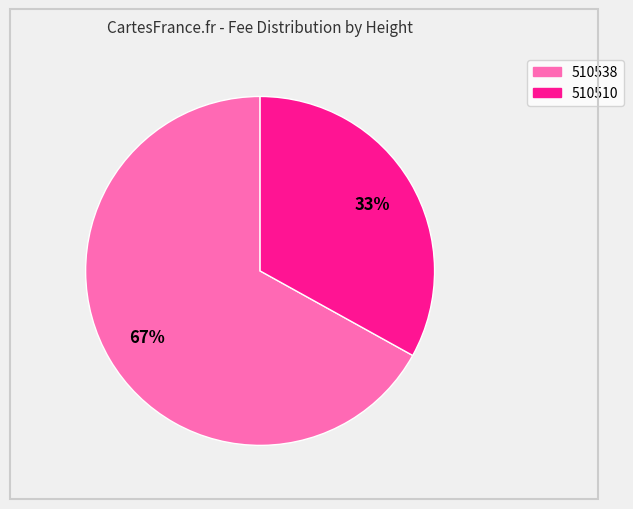

True or false: 510510 accounts for 33% of the total.

True